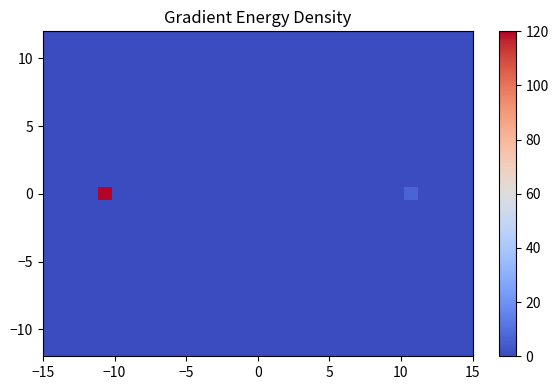

What is the maximum value shown in the chart?

193